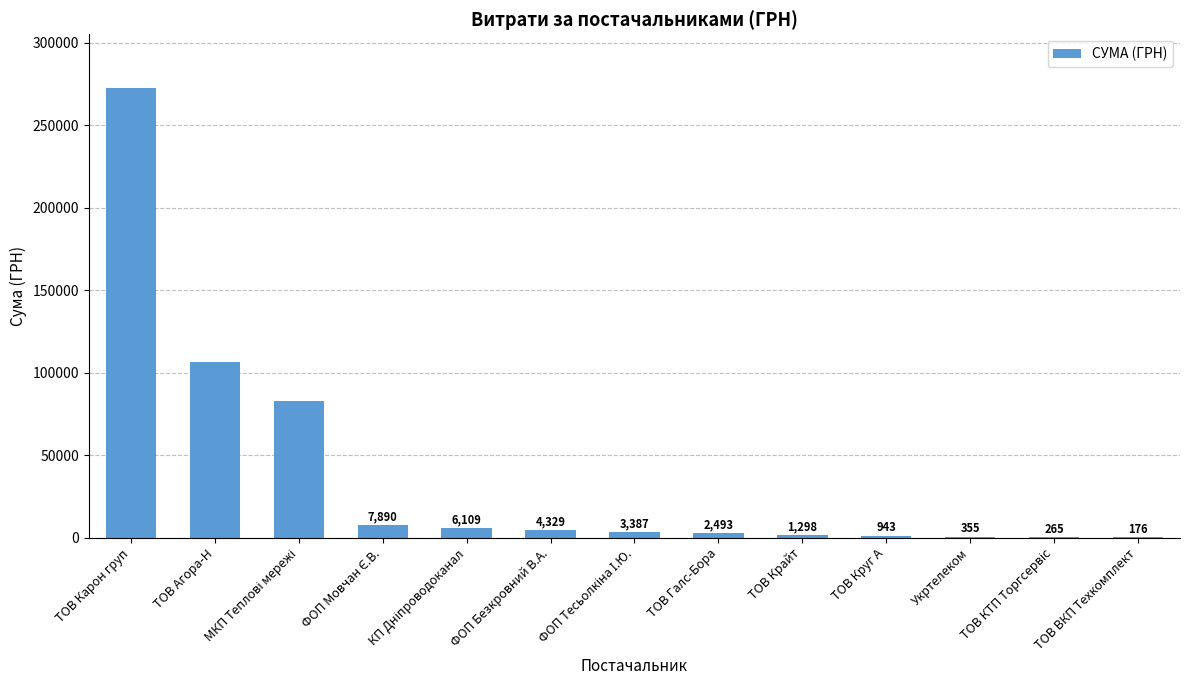

Count the number of categories in the chart.

13